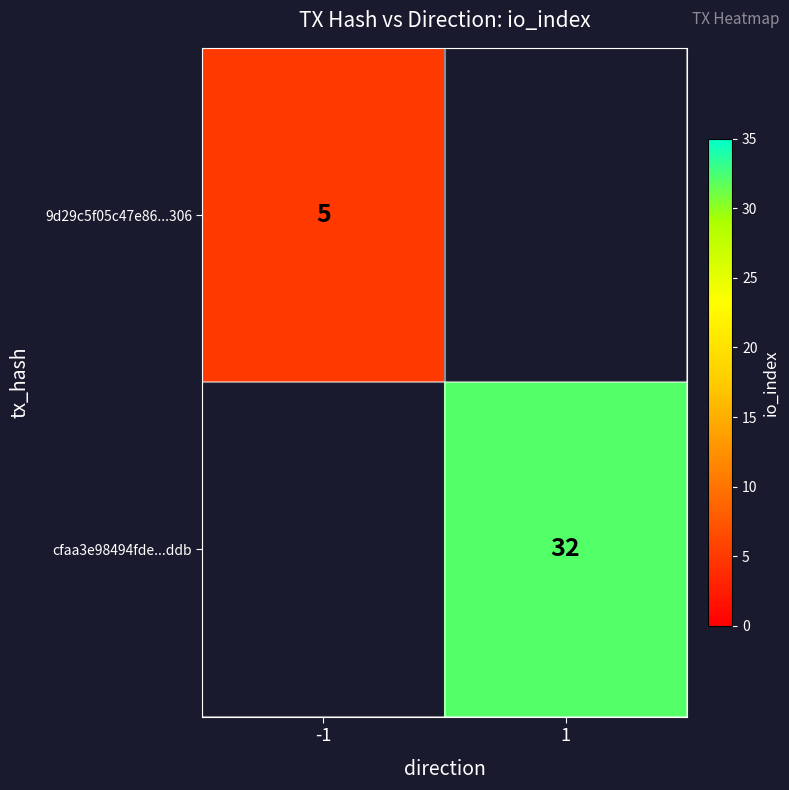

The cfaa3e98494fde...ddb series shows 14 at 1. True or false?

False